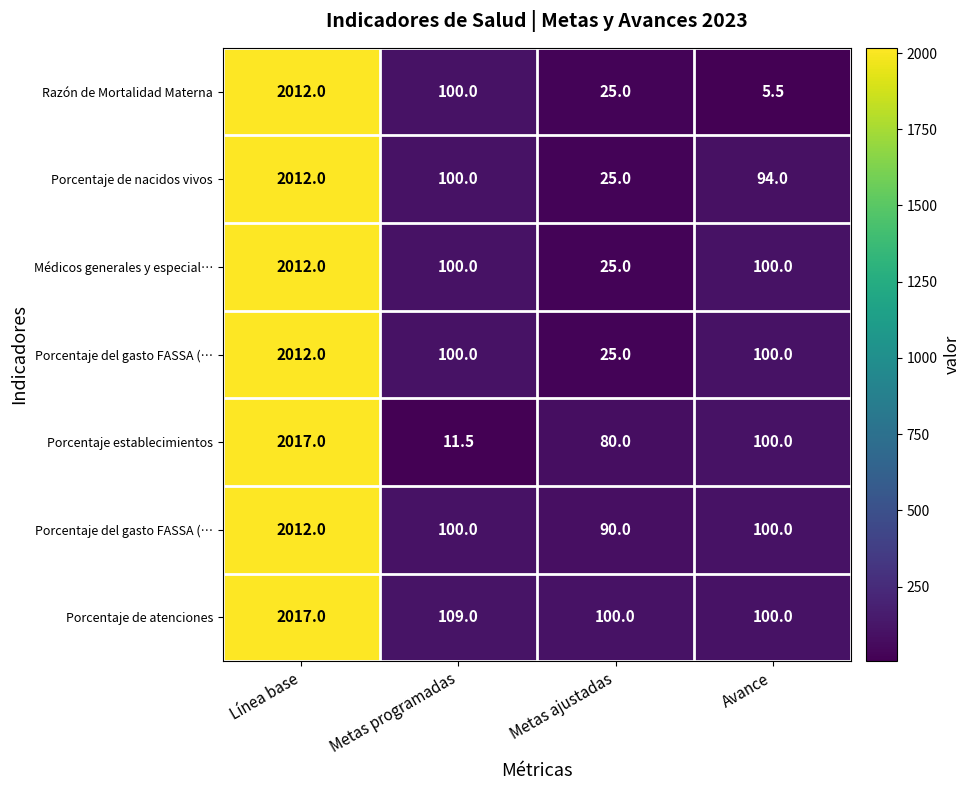

At which category does the chart reach its peak across all series?

Línea base